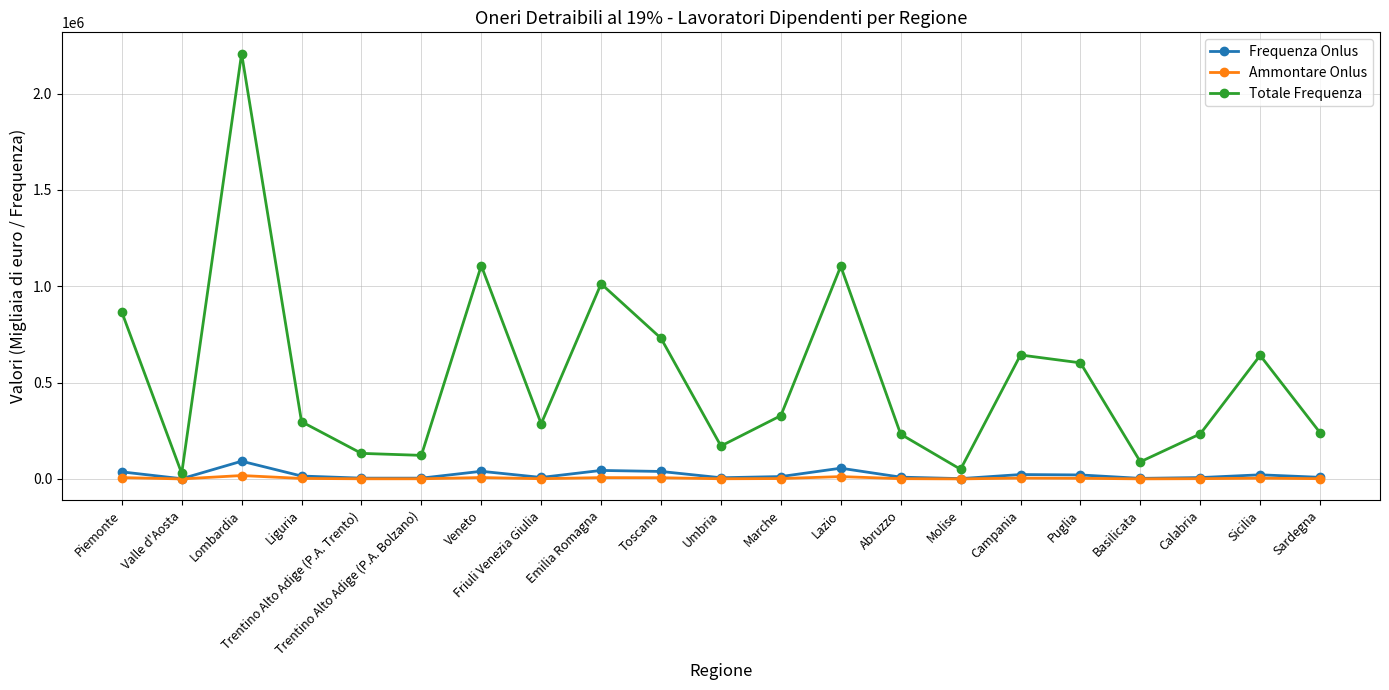

Which series changed the most between Lazio and Molise?

Totale Frequenza